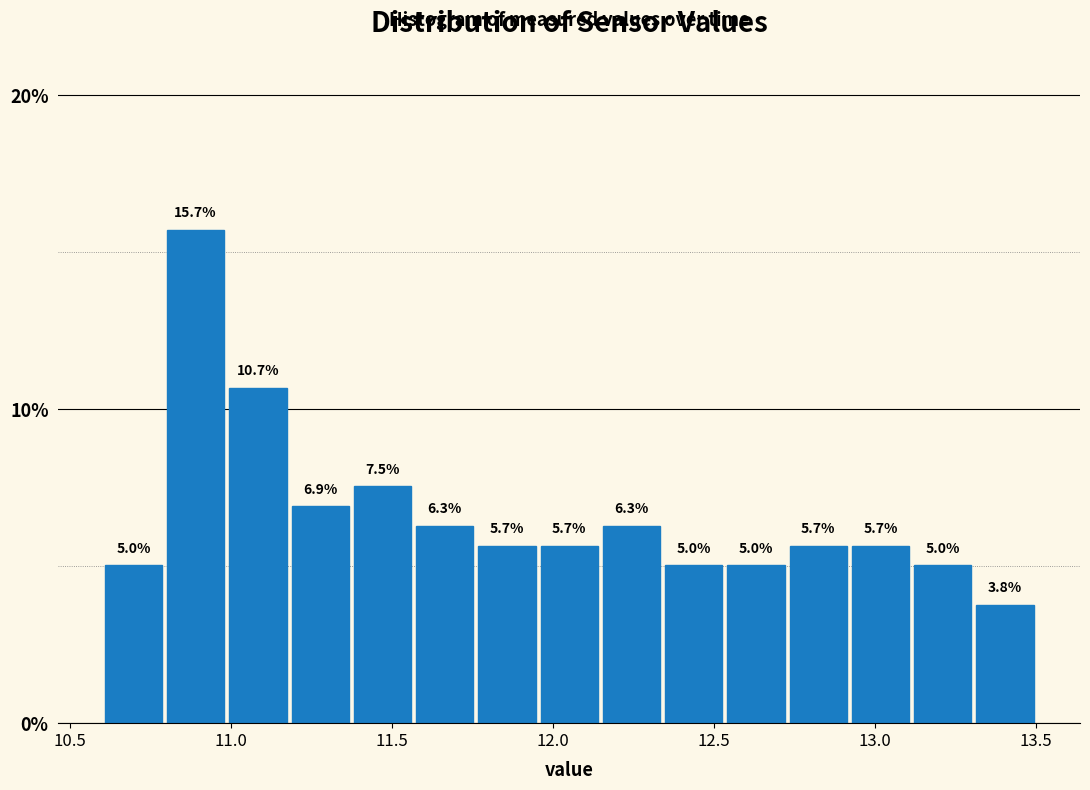

Around what value on the x-axis is the tallest bar? Give the approximate position of its centre, as read against the axis.

10.90